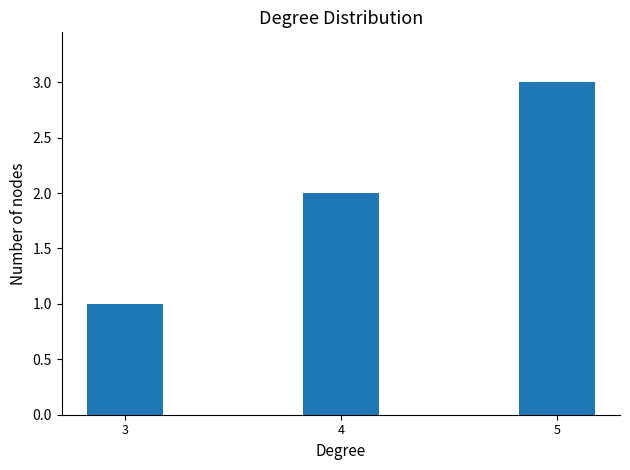

At which label is the value closest to 2?

4